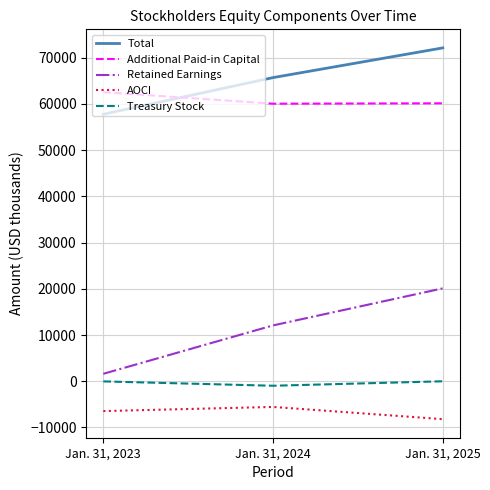

Which series has the largest range (max minus min)?

Retained Earnings